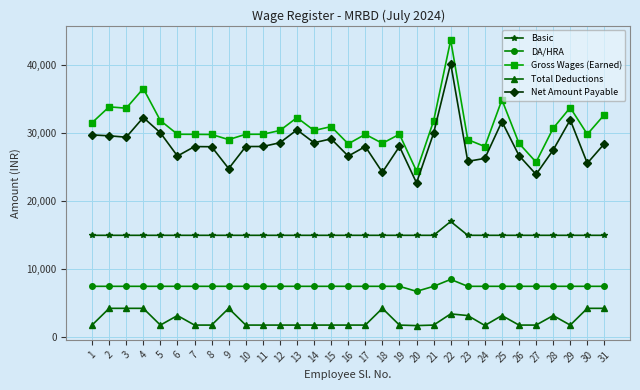

True or false: DA/HRA and Net Amount Payable intersect in this chart.

False